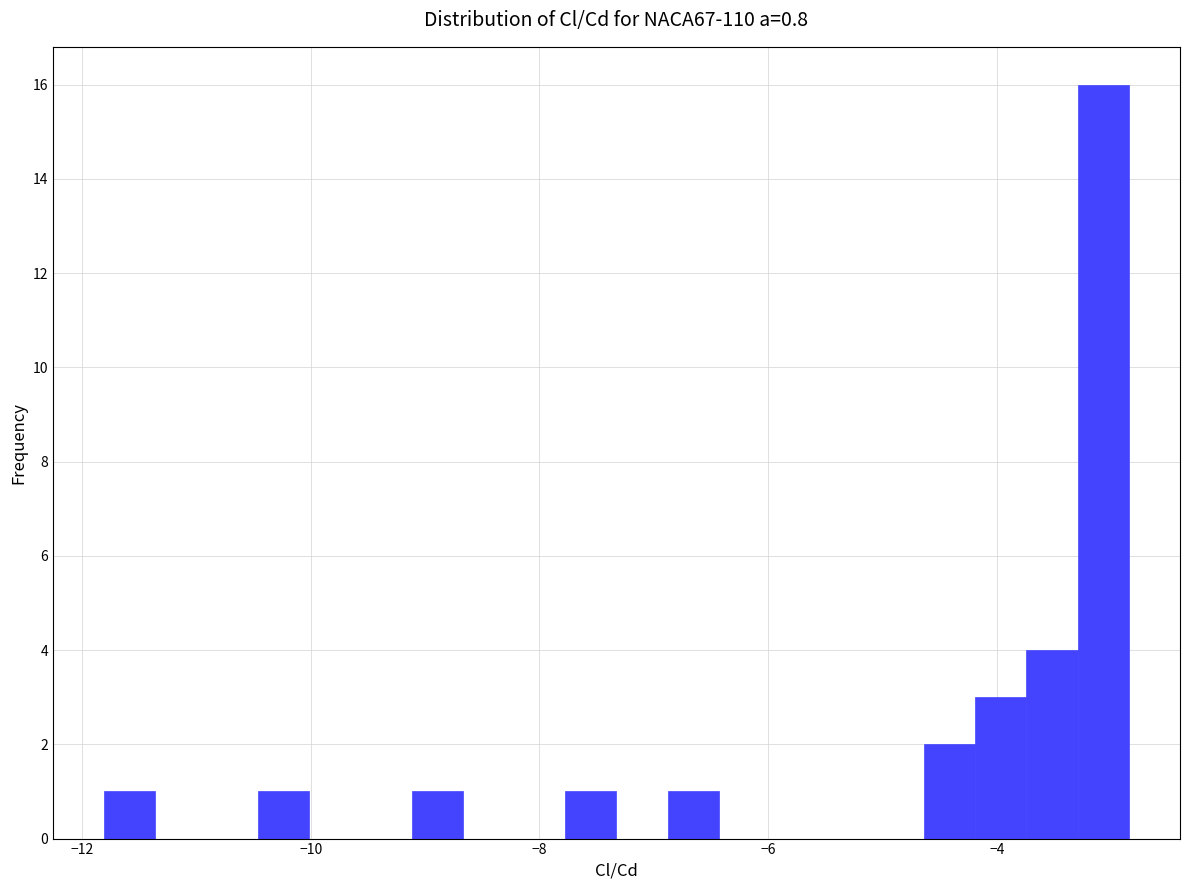

Around what value on the x-axis is the tallest bar? Give the approximate position of its centre, as read against the axis.

-3.0